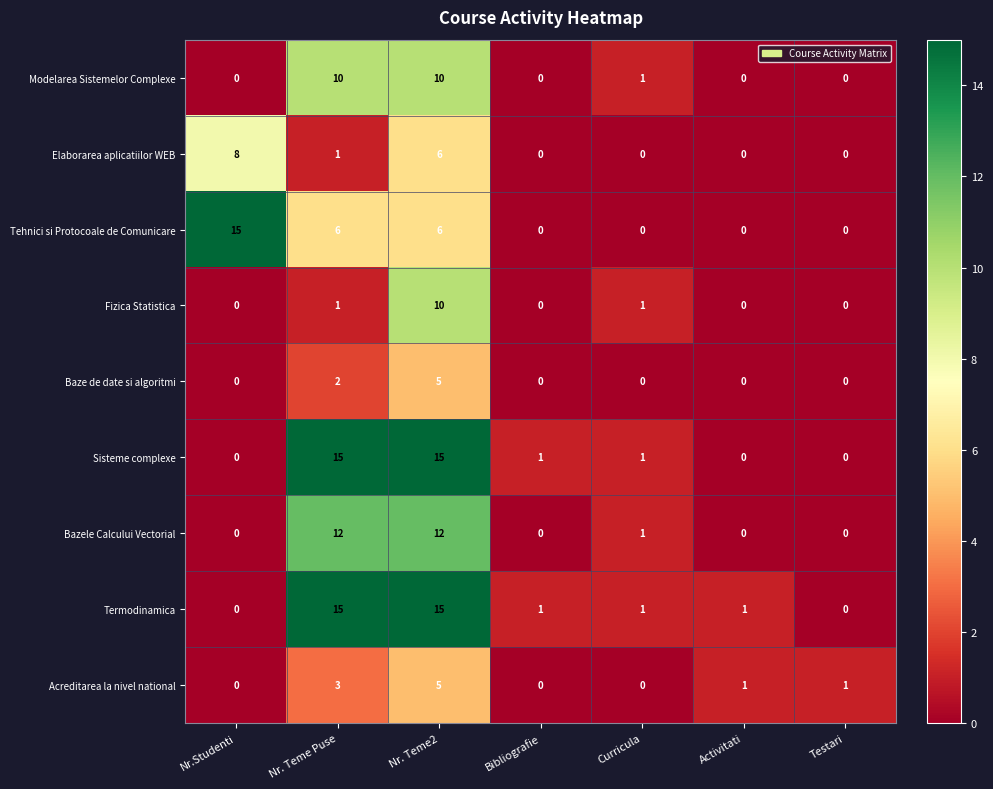

Read the Tehnici si Protocoale de Comunicare value at Nr. Teme2.

6